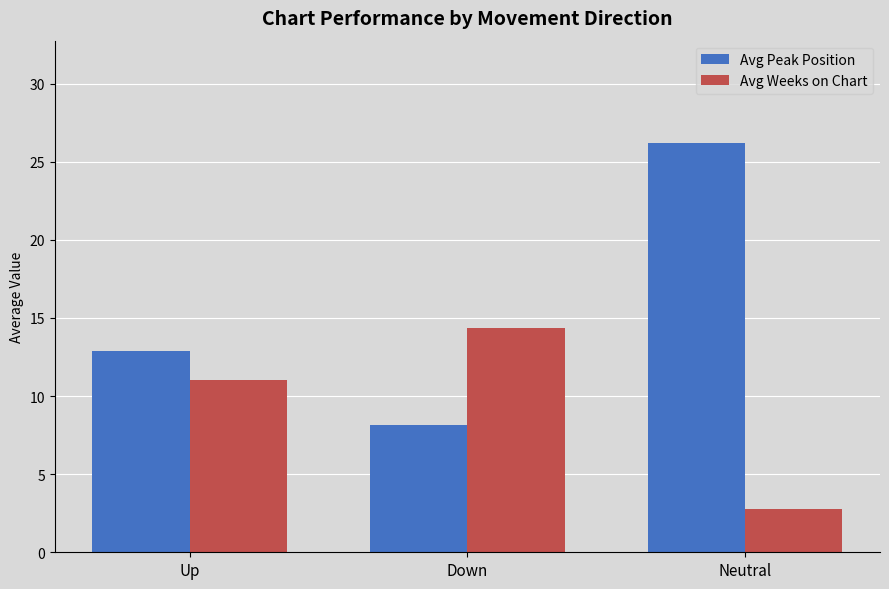

What is the label of the 2nd bar from the left?

Down